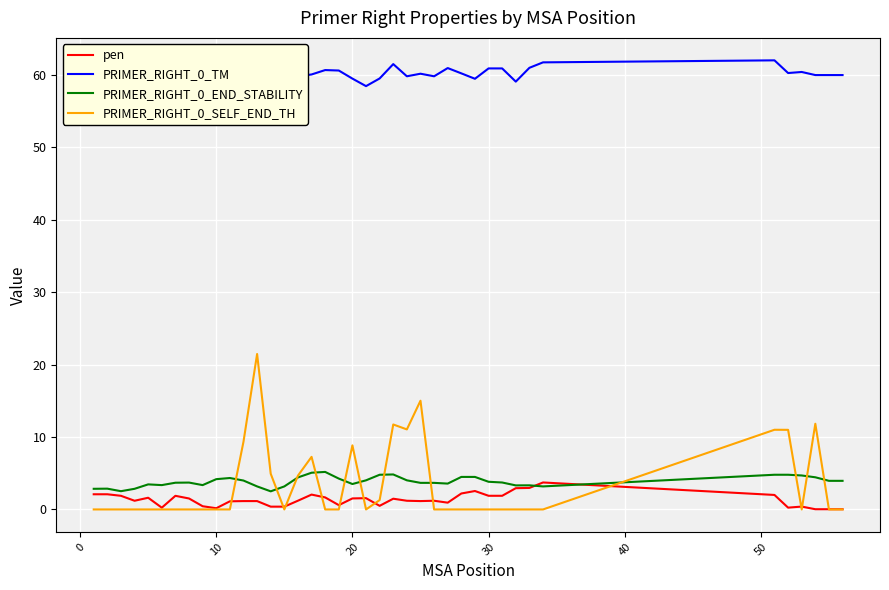

How many lines are shown in the chart?

4